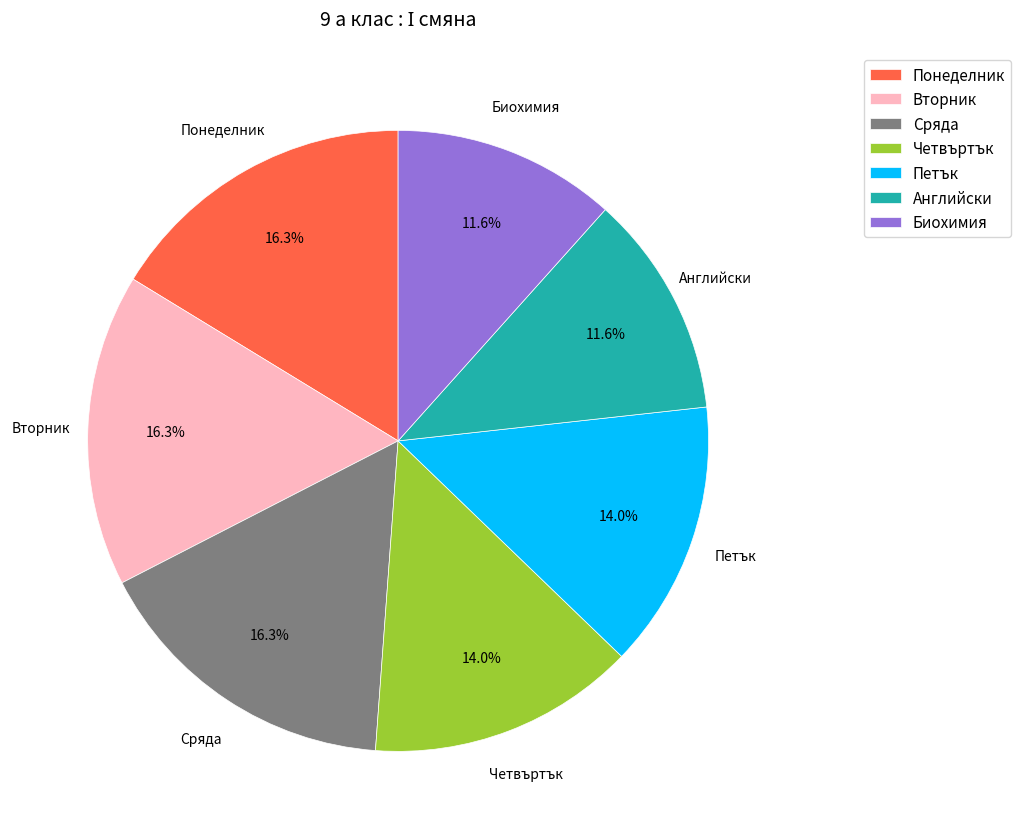

Does Вторник account for over 50% of the chart?

No